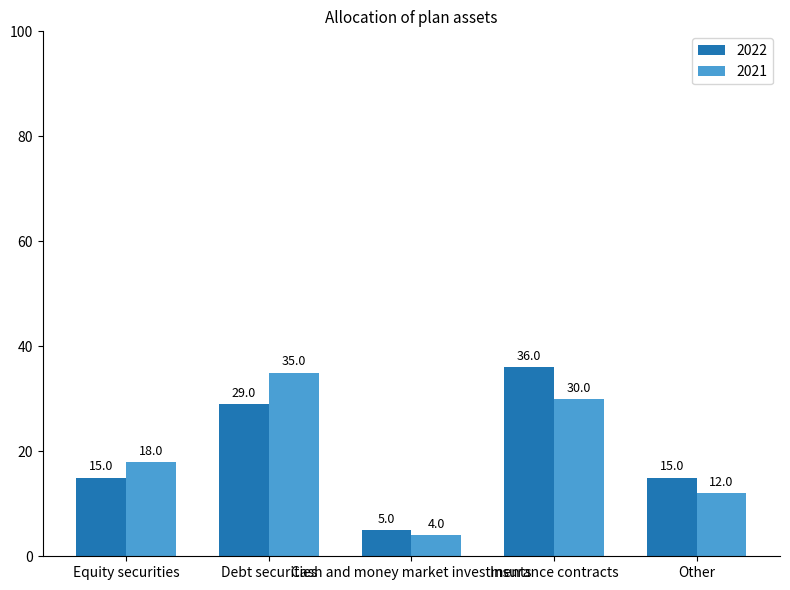

True or false: 2022 has a value of 36.0 at Insurance contracts.

True